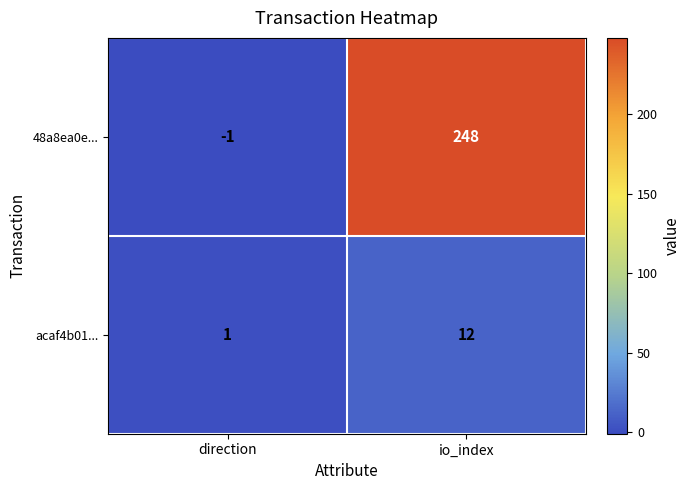

How many distinct data groups are displayed?

2